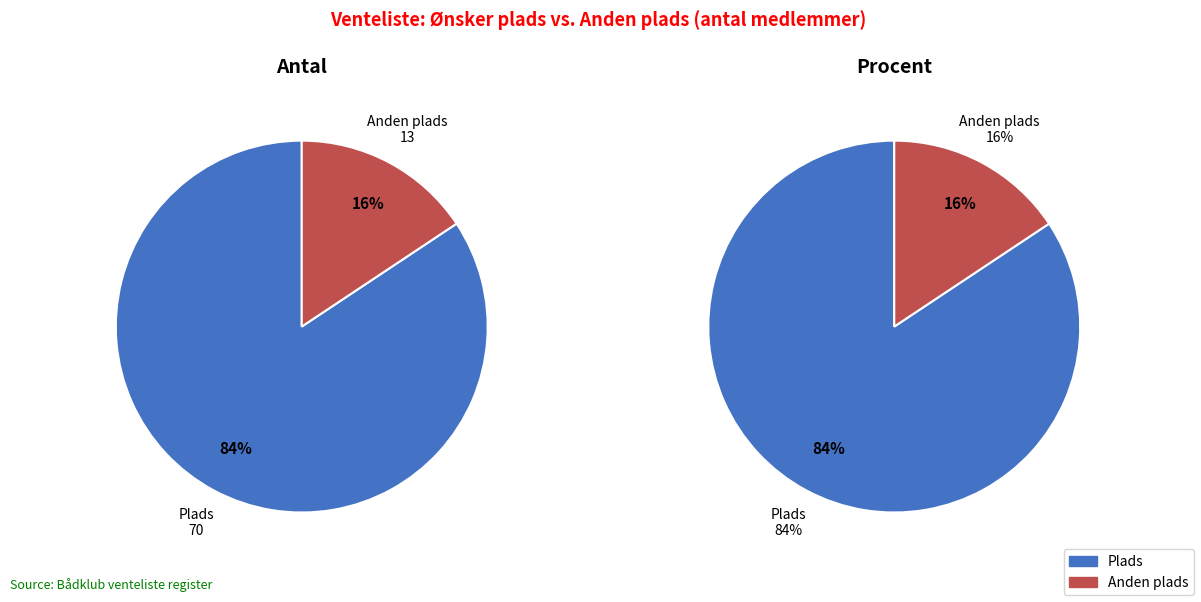

Rank the categories by value from highest to lowest.

Plads, Anden plads